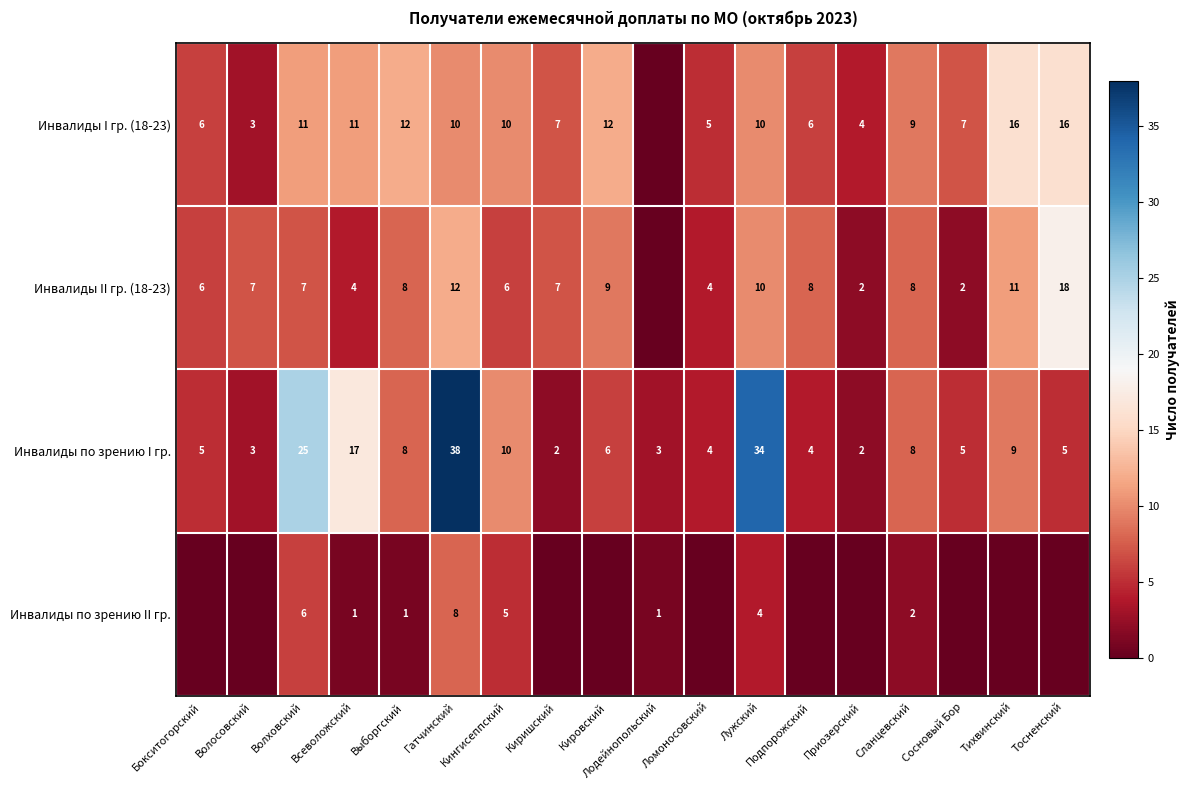

Where does the Инвалиды по зрению I гр. series first go above 6?

Волховский